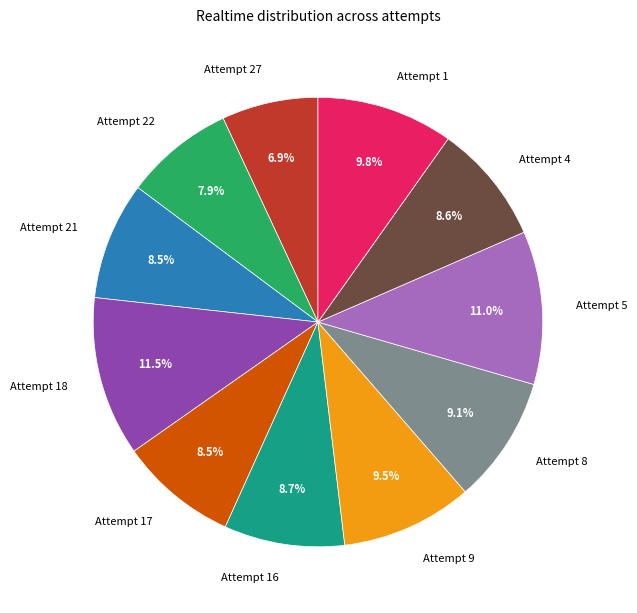

Combined, what portion of the pie is Attempt 21 and Attempt 27?

15.4%